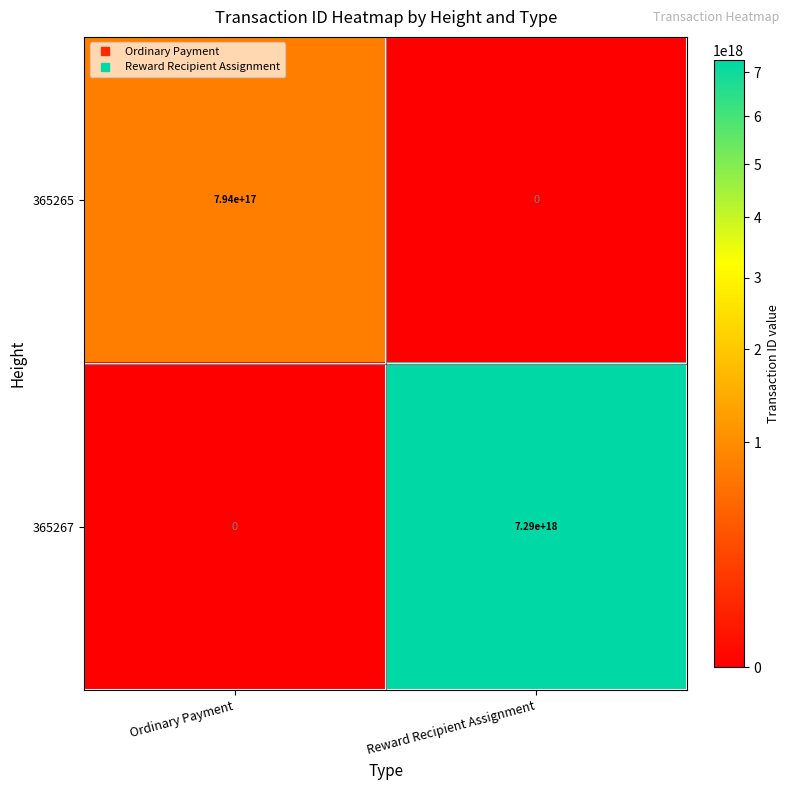

Where is 365265 nearest to the value 397000000000000000?

Ordinary Payment